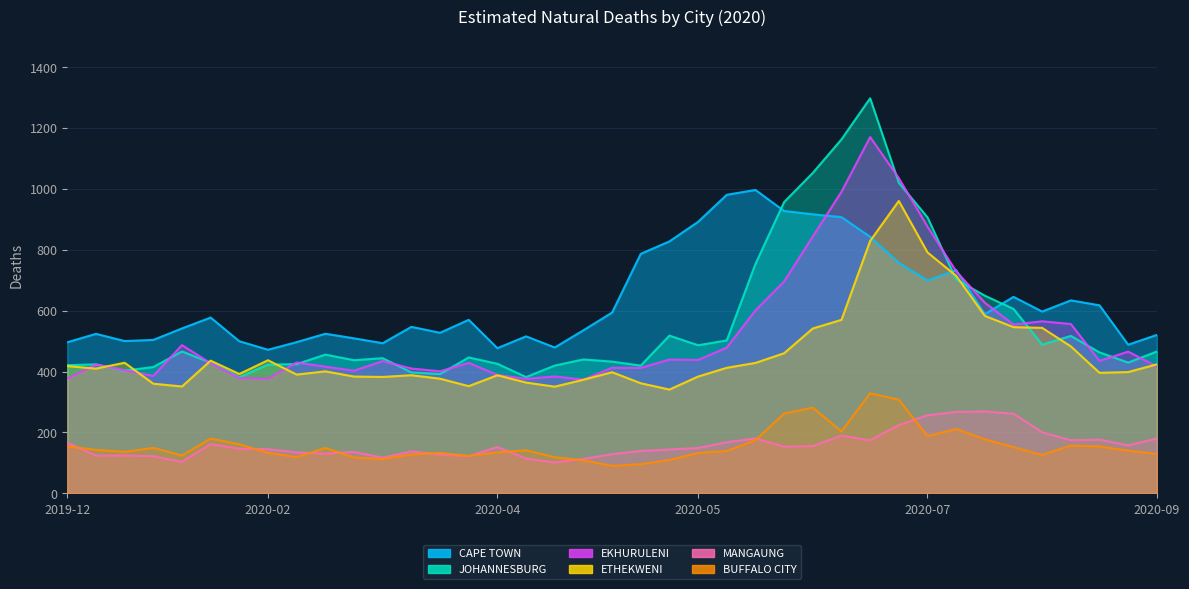

What position from the right is 2020-05-03?

21